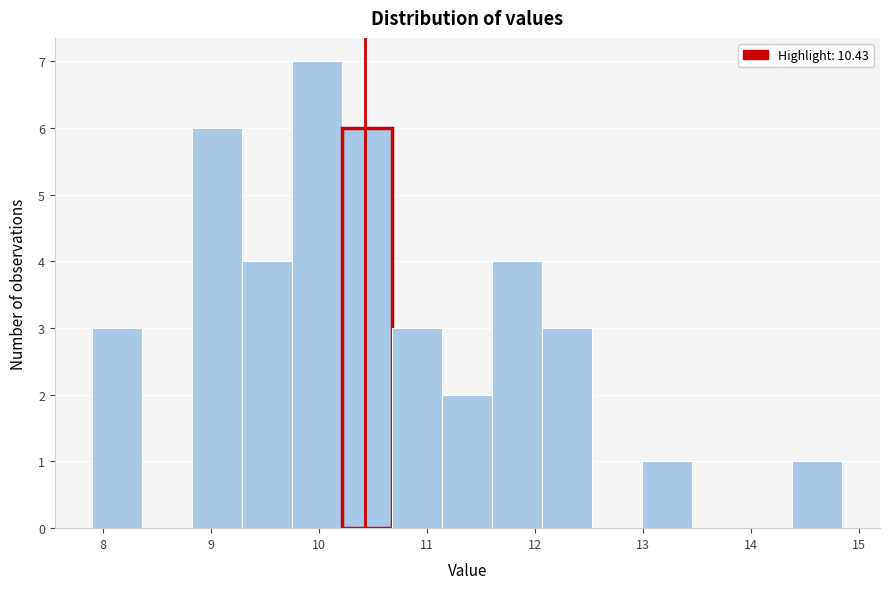

Reading left to right, list every bar in this chart as the range it spans on the x-axis followed by its height. Neither the bar edges nor the heights are printed on the chart, so give them approximately, as read against the axes.

7.9 to 8.4: 3
8.4 to 8.8: 0
8.8 to 9.3: 6
9.3 to 9.8: 4
9.8 to 10.2: 7
10.2 to 10.7: 6
10.7 to 11.1: 3
11.1 to 11.6: 2
11.6 to 12.1: 4
12.1 to 12.5: 3
12.5 to 13.0: 0
13.0 to 13.5: 1
13.5 to 13.9: 0
13.9 to 14.4: 0
14.4 to 14.9: 1